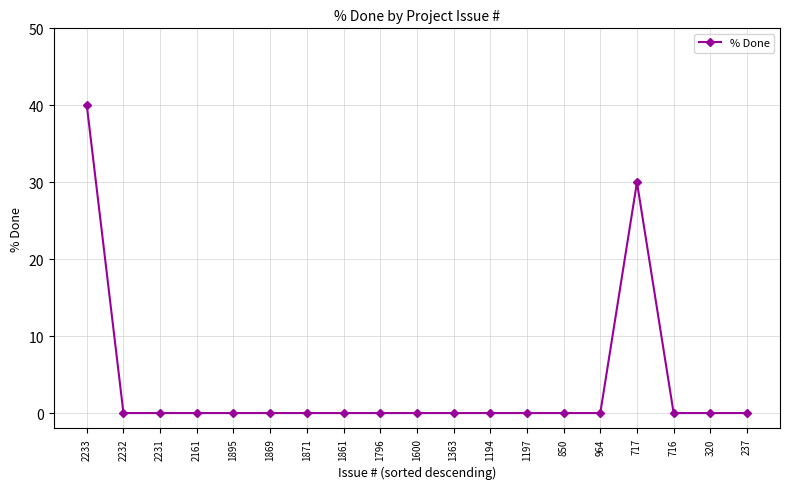

How many categories are shown in the chart?

19